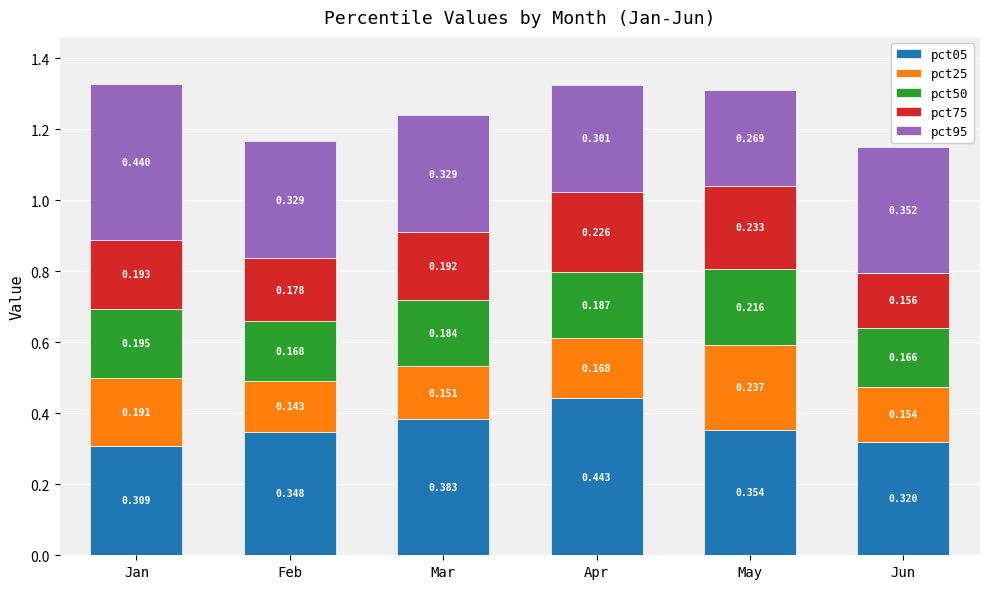

Which category has the lowest value in the pct05 series?

Jan